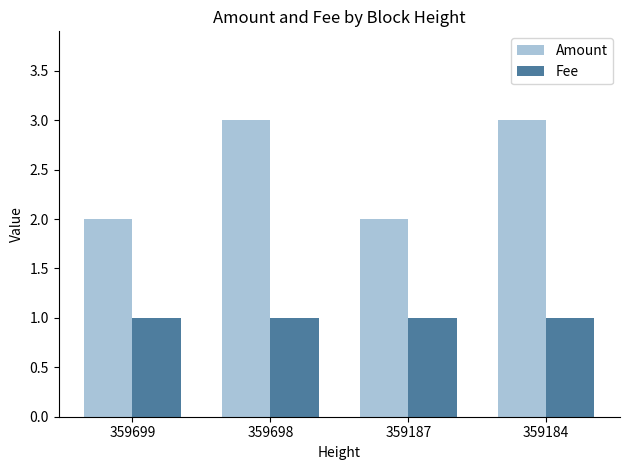

Which series has the largest range (max minus min)?

Amount